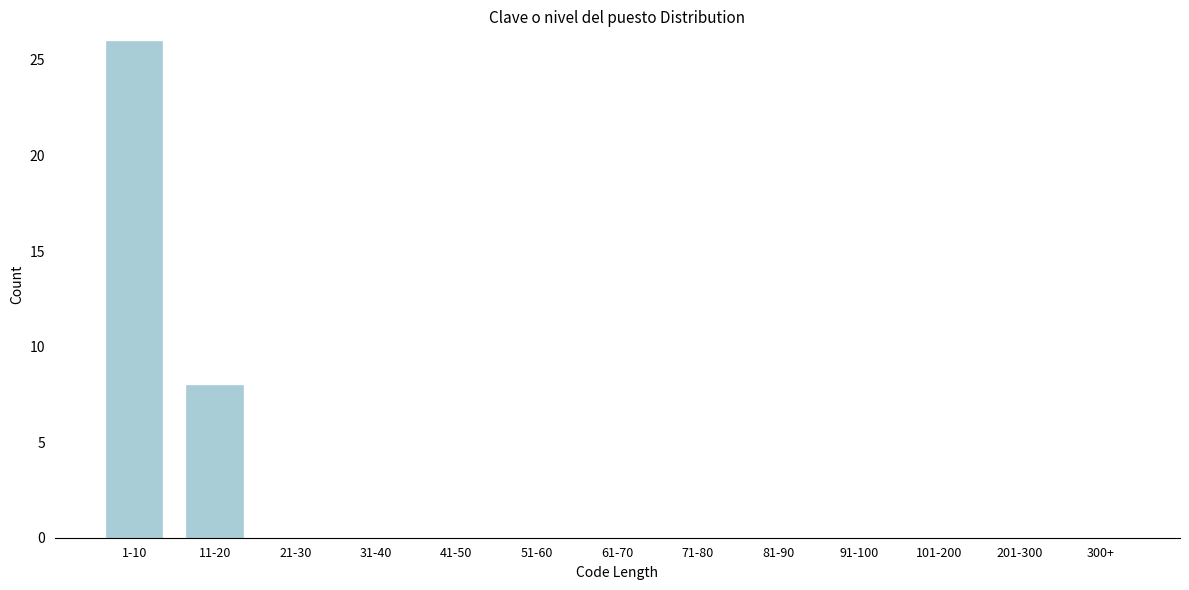

Reading left to right, list all the values displayed in this chart.

1-10=26	11-20=8	21-30=0	31-40=0	41-50=0	51-60=0	61-70=0	71-80=0	81-90=0	91-100=0	101-200=0	201-300=0	300+=0